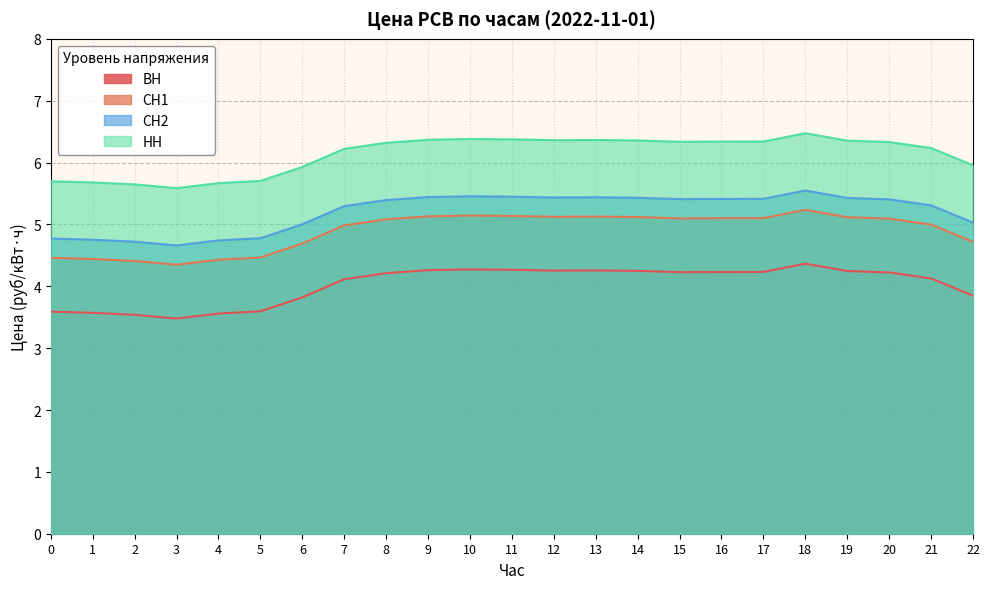

How many lines are shown in the chart?

4